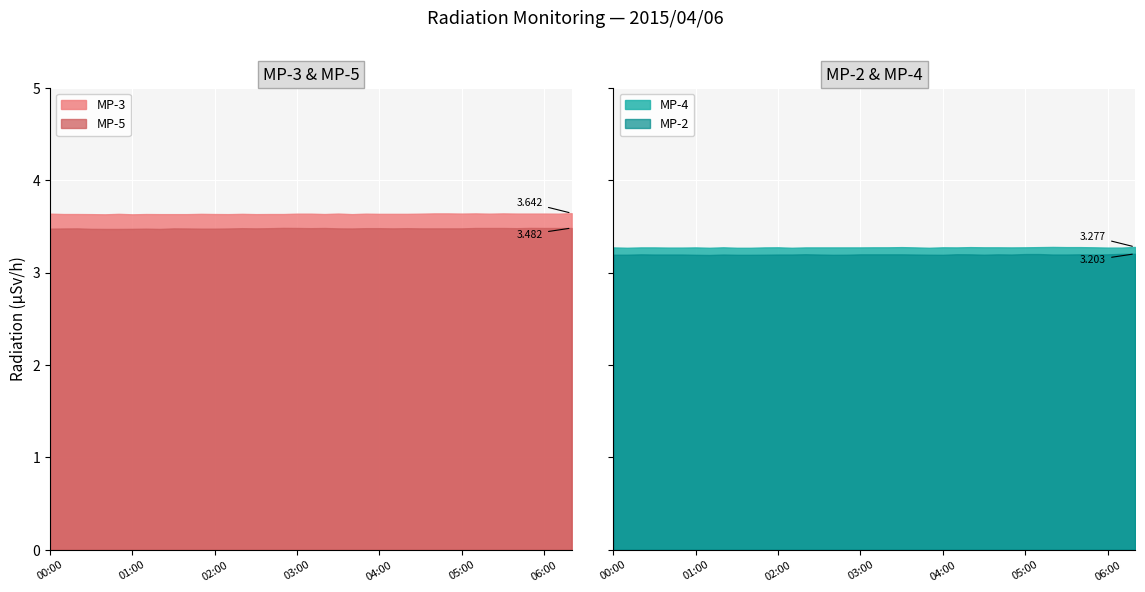

True or false: MP-3 and MP-5 cross at least once.

False